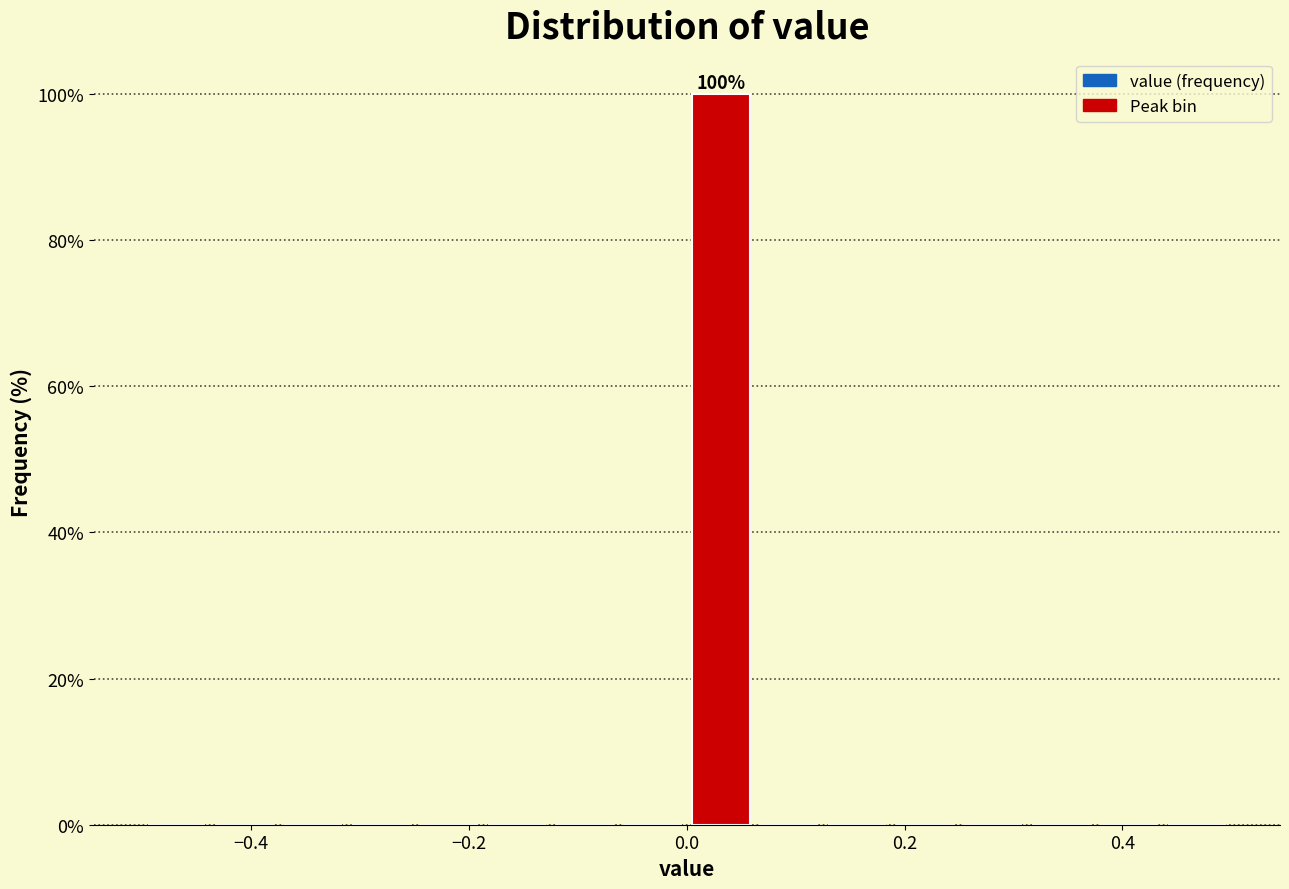

Around what value on the x-axis is the tallest bar? Give the approximate position of its centre, as read against the axis.

0.04